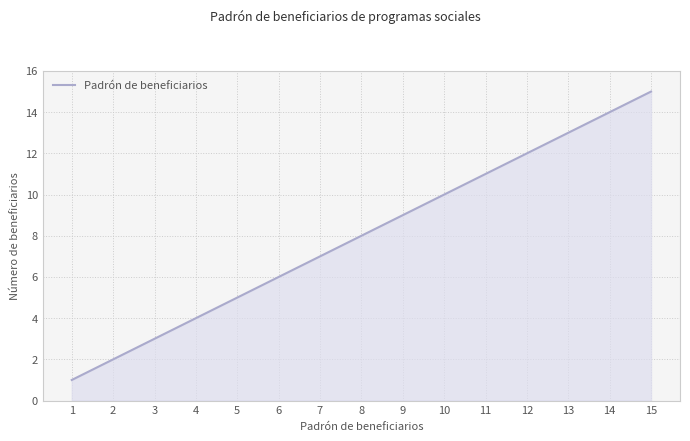

How many categories are shown in the chart?

15